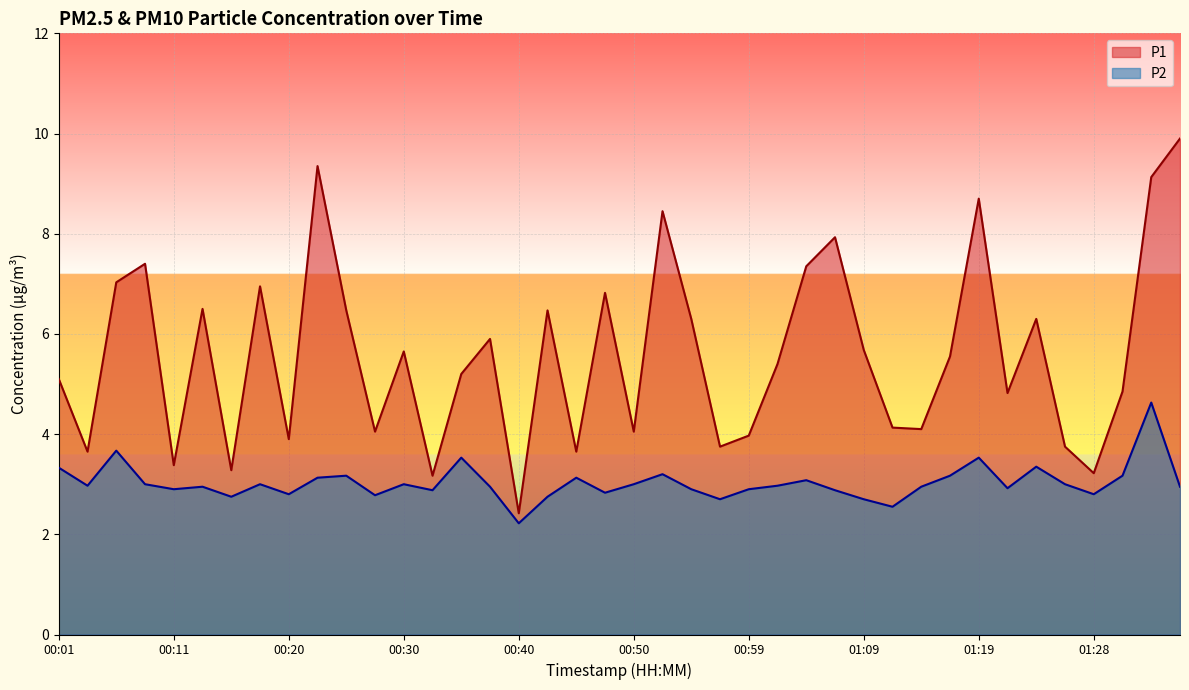

Which series has the widest spread of values?

P1